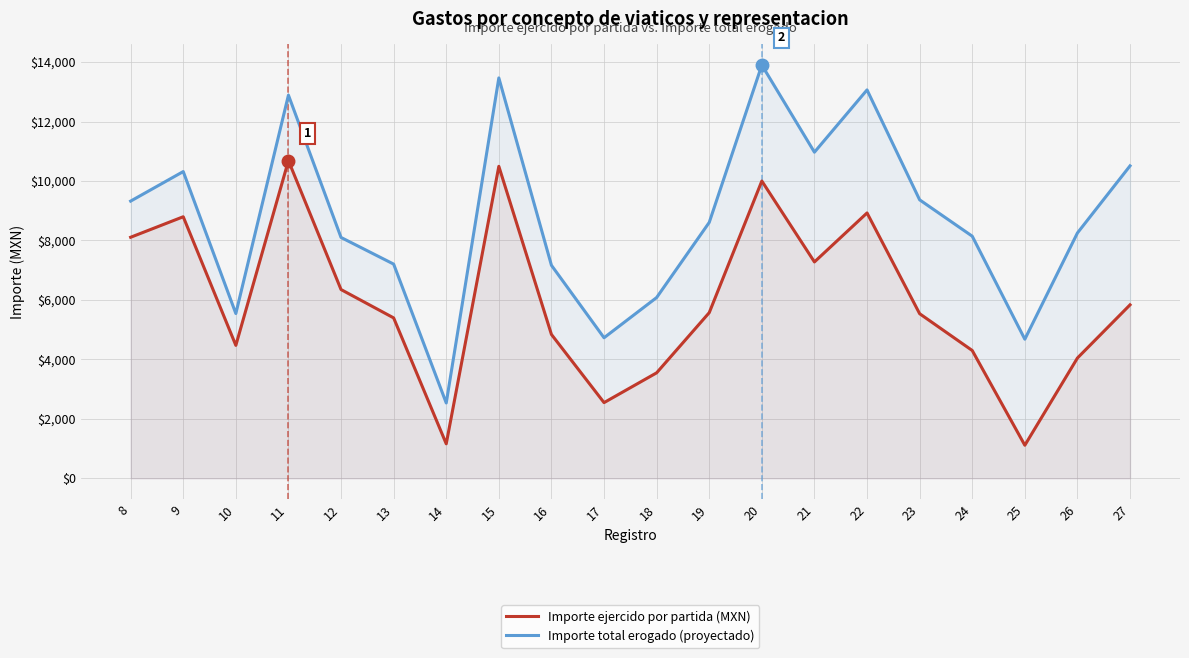

At which category does Importe total erogado (proyectado) reach its first local peak?

9